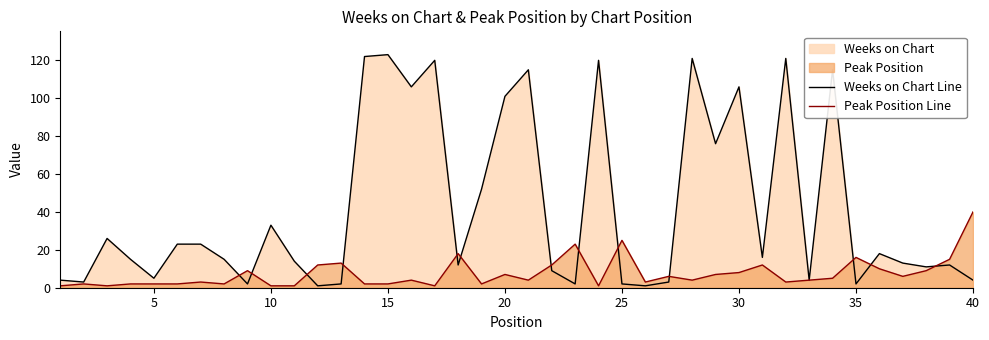

Which series has the largest total across all categories?

Weeks on Chart Line